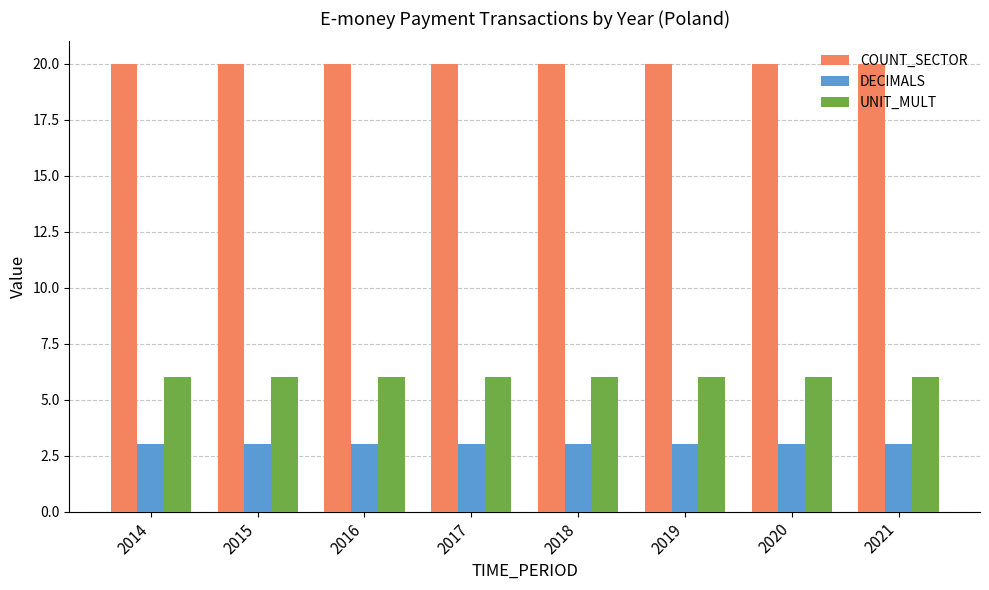

At 2014, list the series in order from largest to smallest.

COUNT_SECTOR, UNIT_MULT, DECIMALS